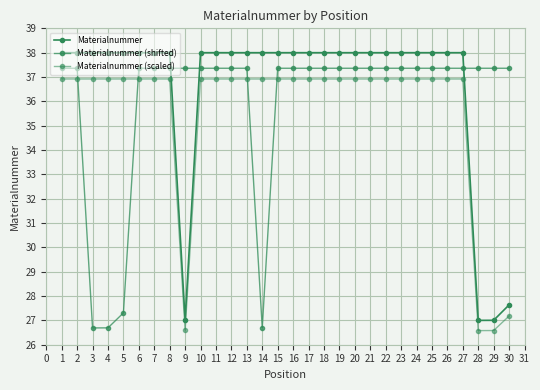

How many lines are shown in the chart?

3